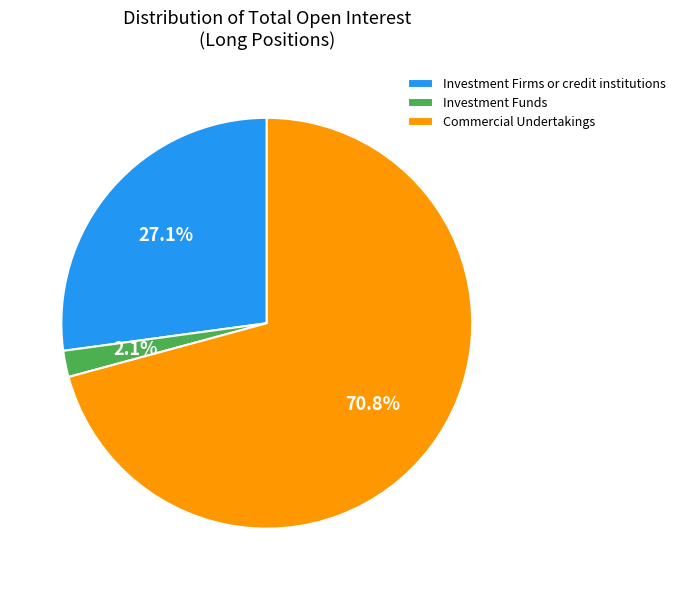

The Commercial Undertakings slice represents 62% of the pie. True or false?

False